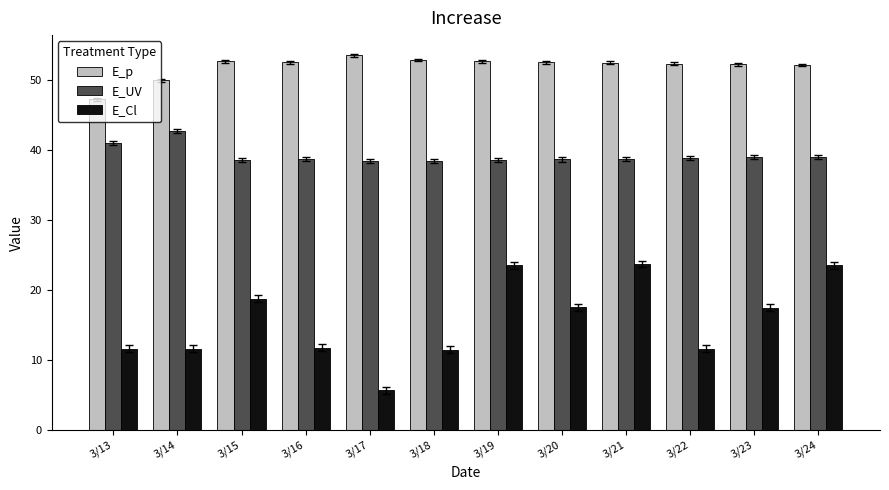

What is the sum of the E_p values at 3/15 and 3/22?

105.1